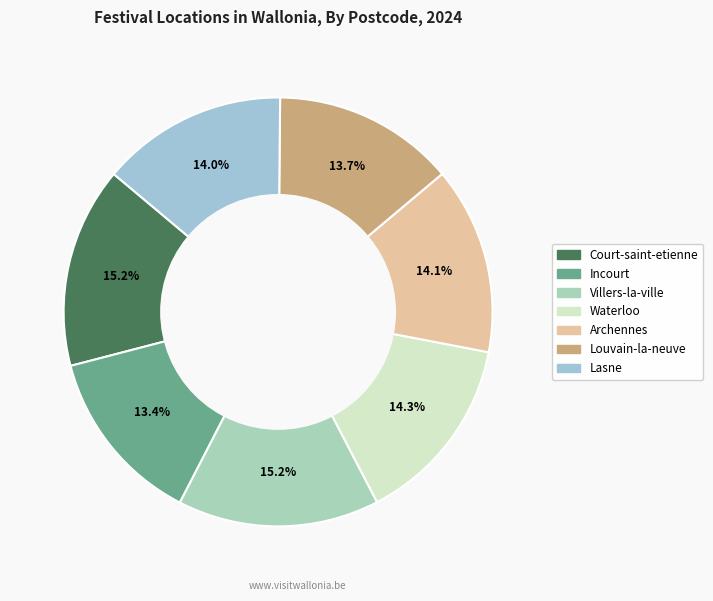

What is the largest slice in the pie chart?

Villers-la-ville